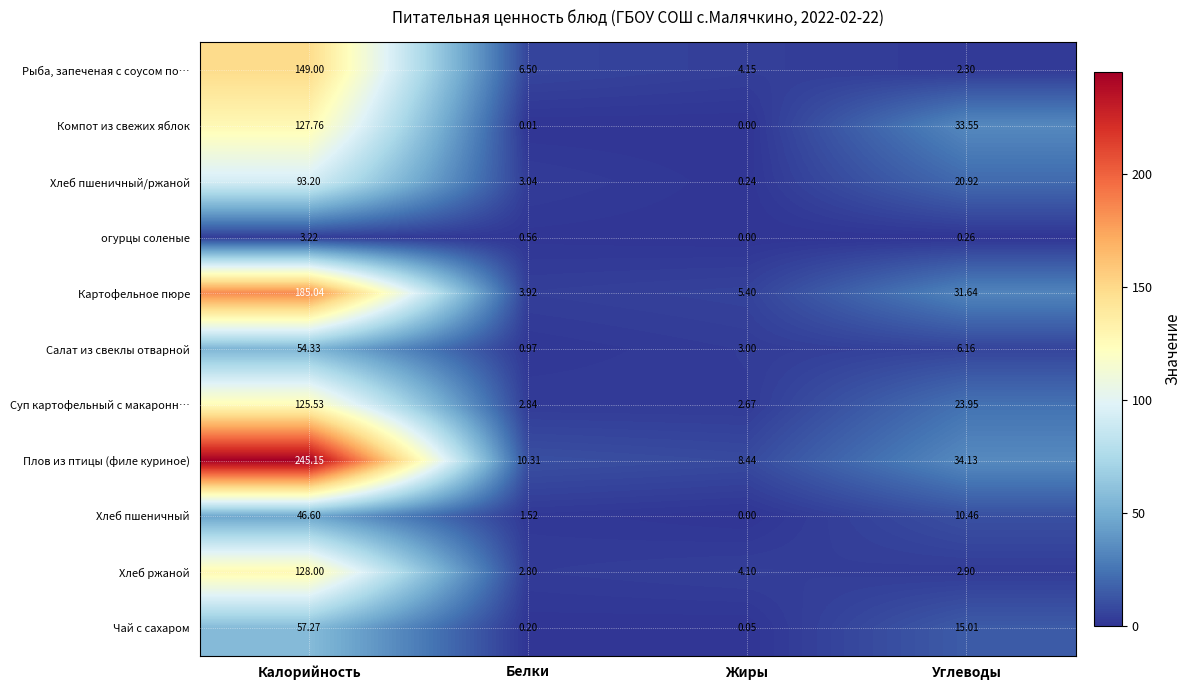

What is the difference between the highest and lowest values at Углеводы?

33.9